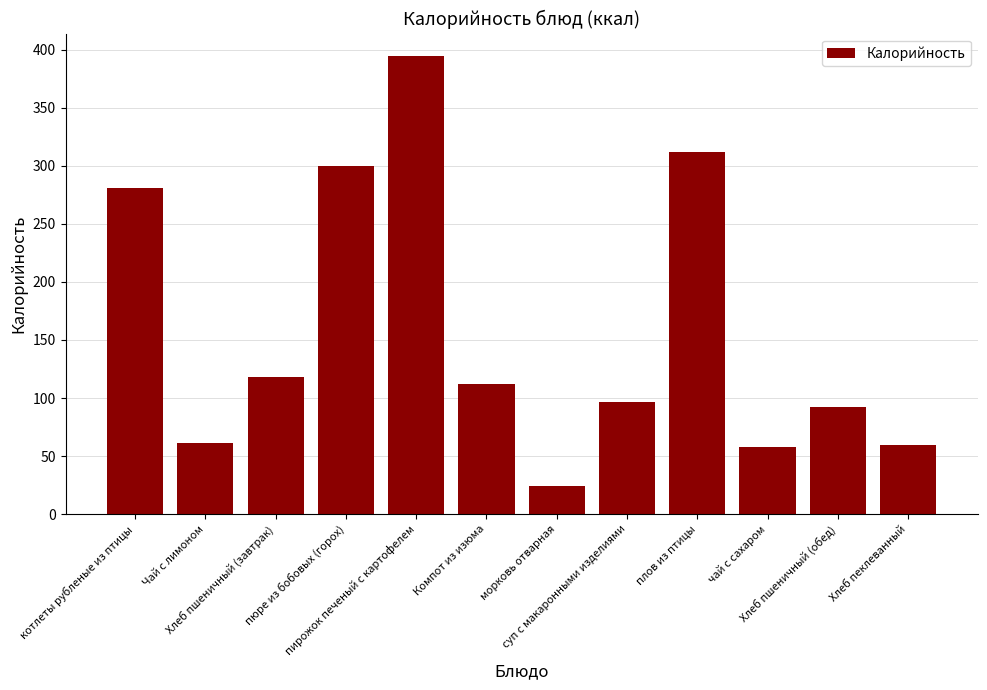

How many data points does each series have?

12